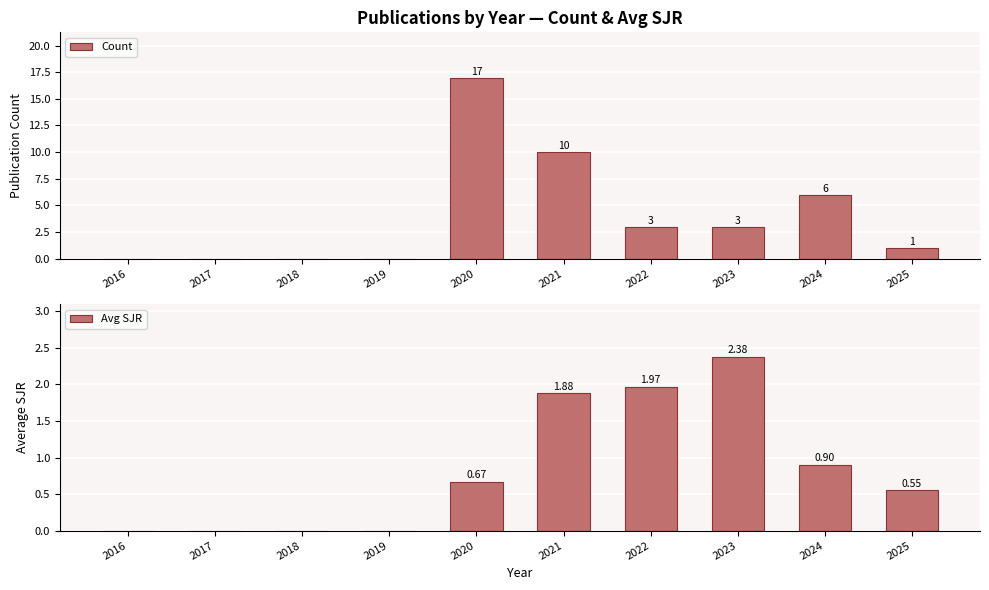

How many distinct data groups are displayed?

2